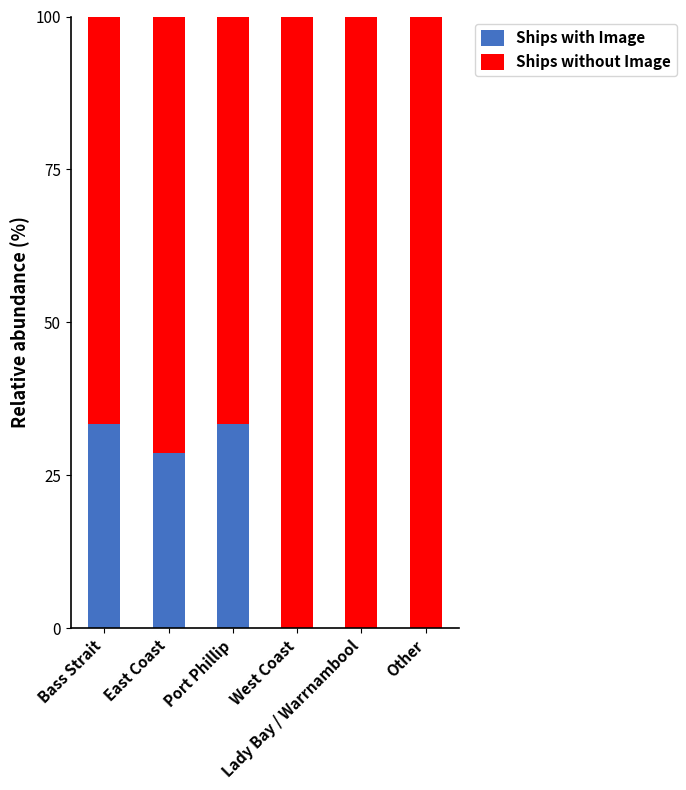

What is the highest value of the Ships with Image series?

33.3